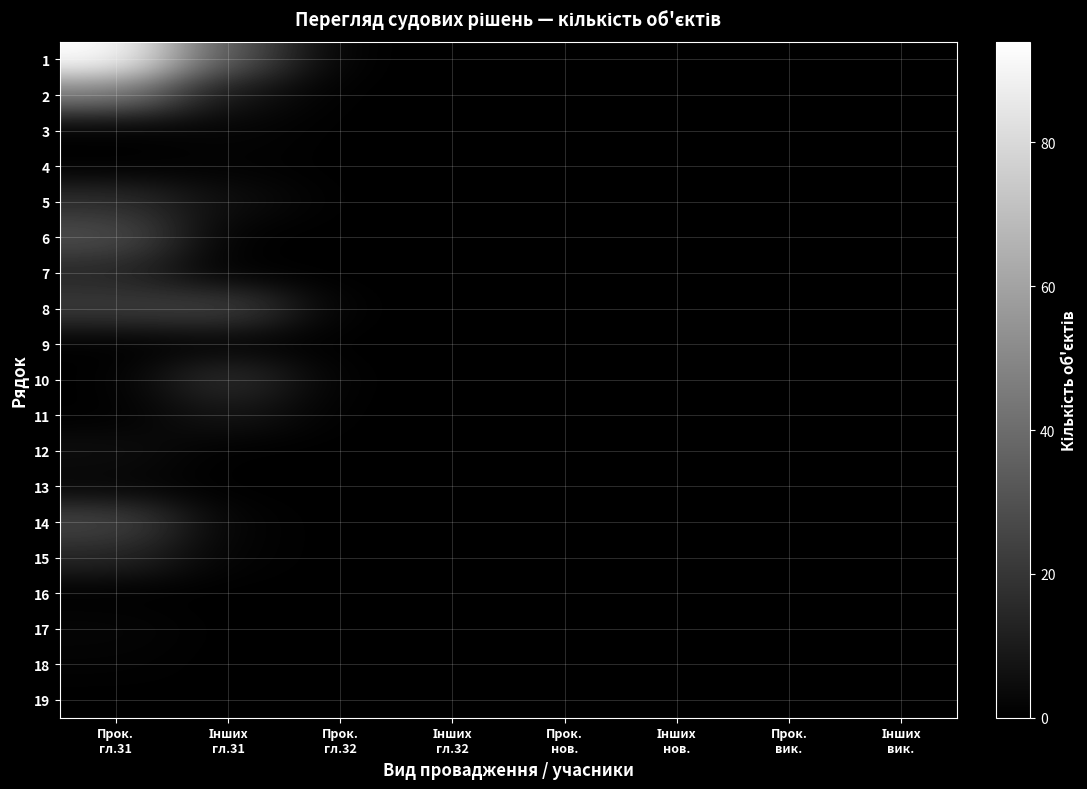

Which category has the highest value across all series?

Прок.
гл.31